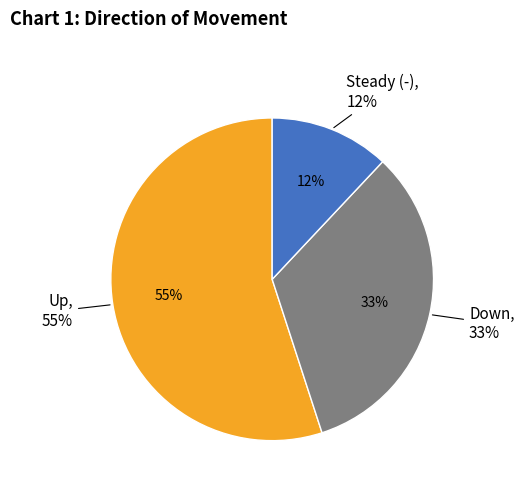

Between up and -, which is larger?

up